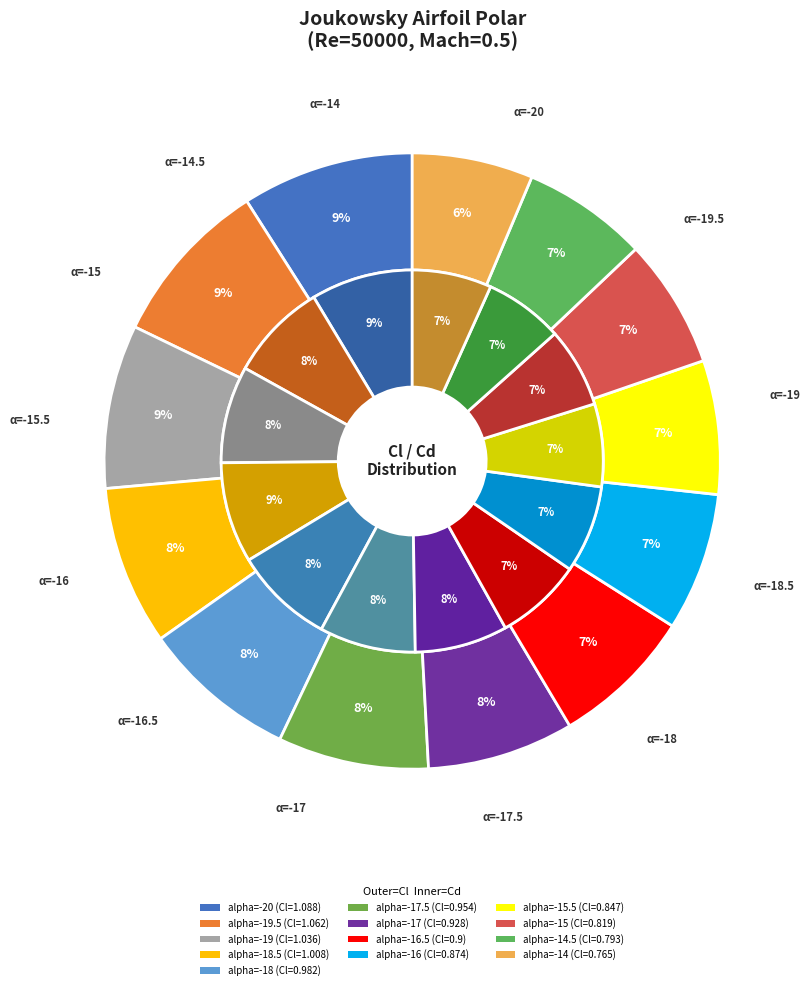

Between alpha=-17.5 and alpha=-15.5, which is larger?

alpha=-17.5